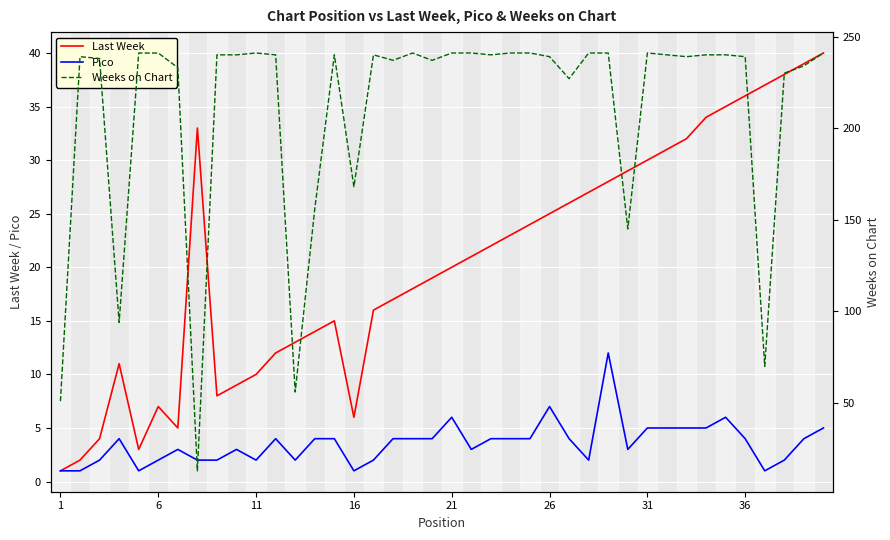

What is the maximum value for Pico?

12